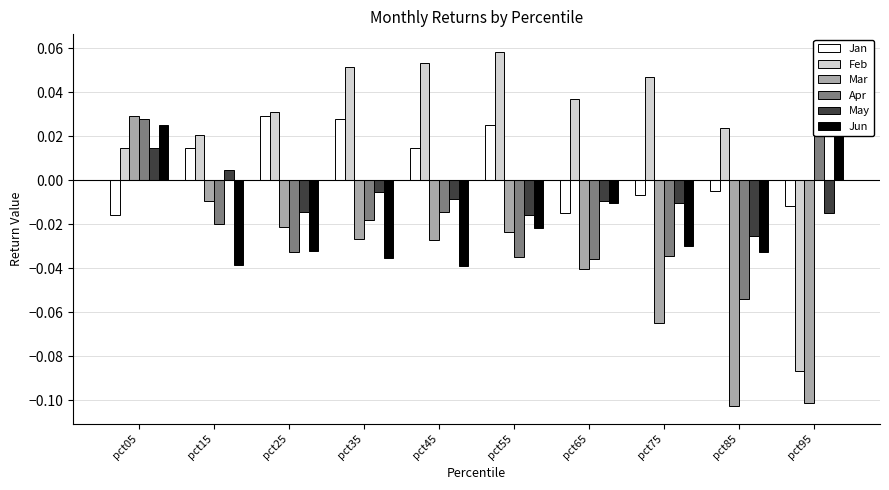

At which label does Jun first exceed 0?

pct05